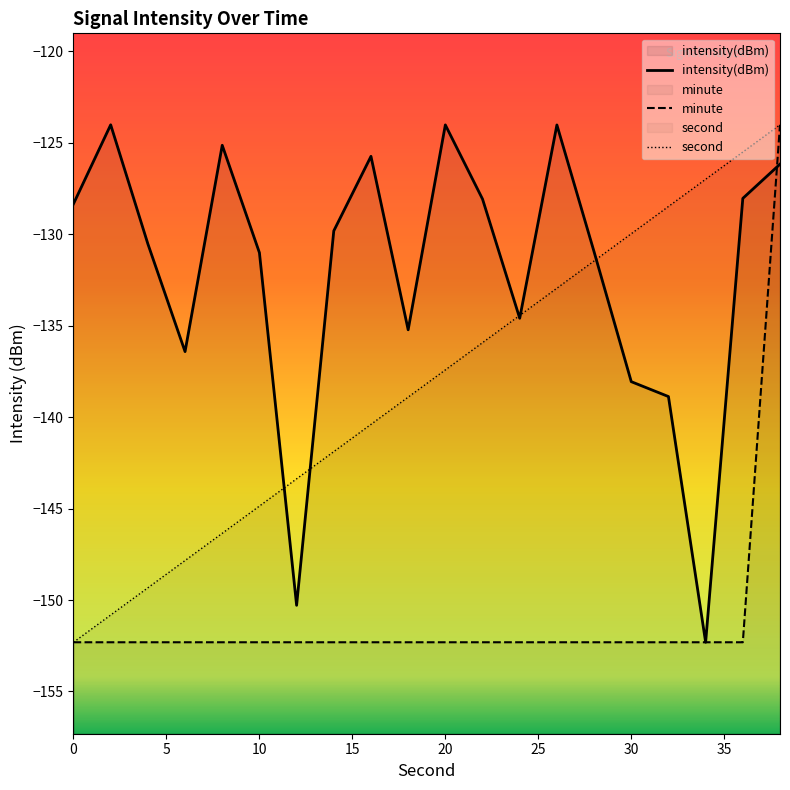

What is the value of the minute point at the 5th from the left?

-152.3